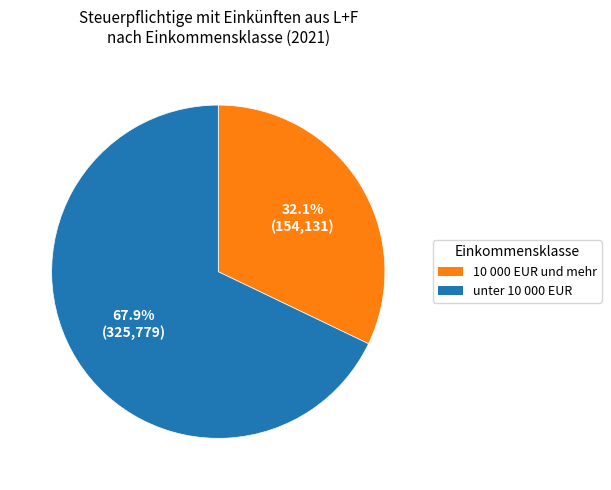

How many slices are in this pie chart?

2